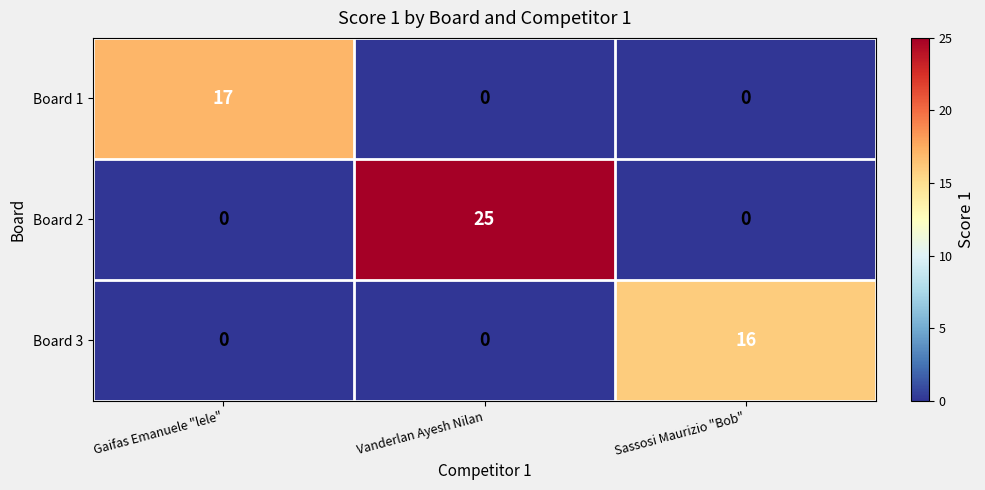

Reading left to right, list all the values displayed in this chart.

Board 1: Gaifas Emanuele "lele"=17	Vanderlan Ayesh Nilan=0	Sassosi Maurizio "Bob"=0
Board 2: Gaifas Emanuele "lele"=0	Vanderlan Ayesh Nilan=25	Sassosi Maurizio "Bob"=0
Board 3: Gaifas Emanuele "lele"=0	Vanderlan Ayesh Nilan=0	Sassosi Maurizio "Bob"=16